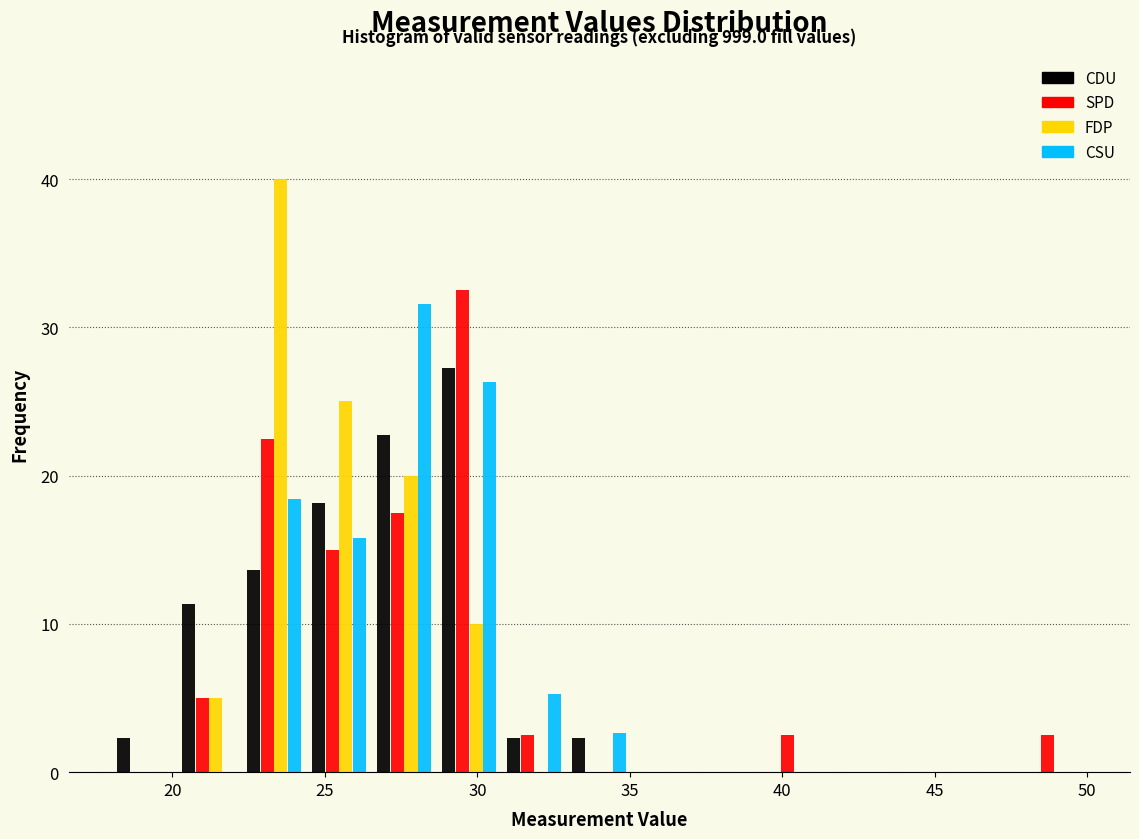

In the CDU series, which range on the x-axis has the tallest bar?

28.5 to 31.0